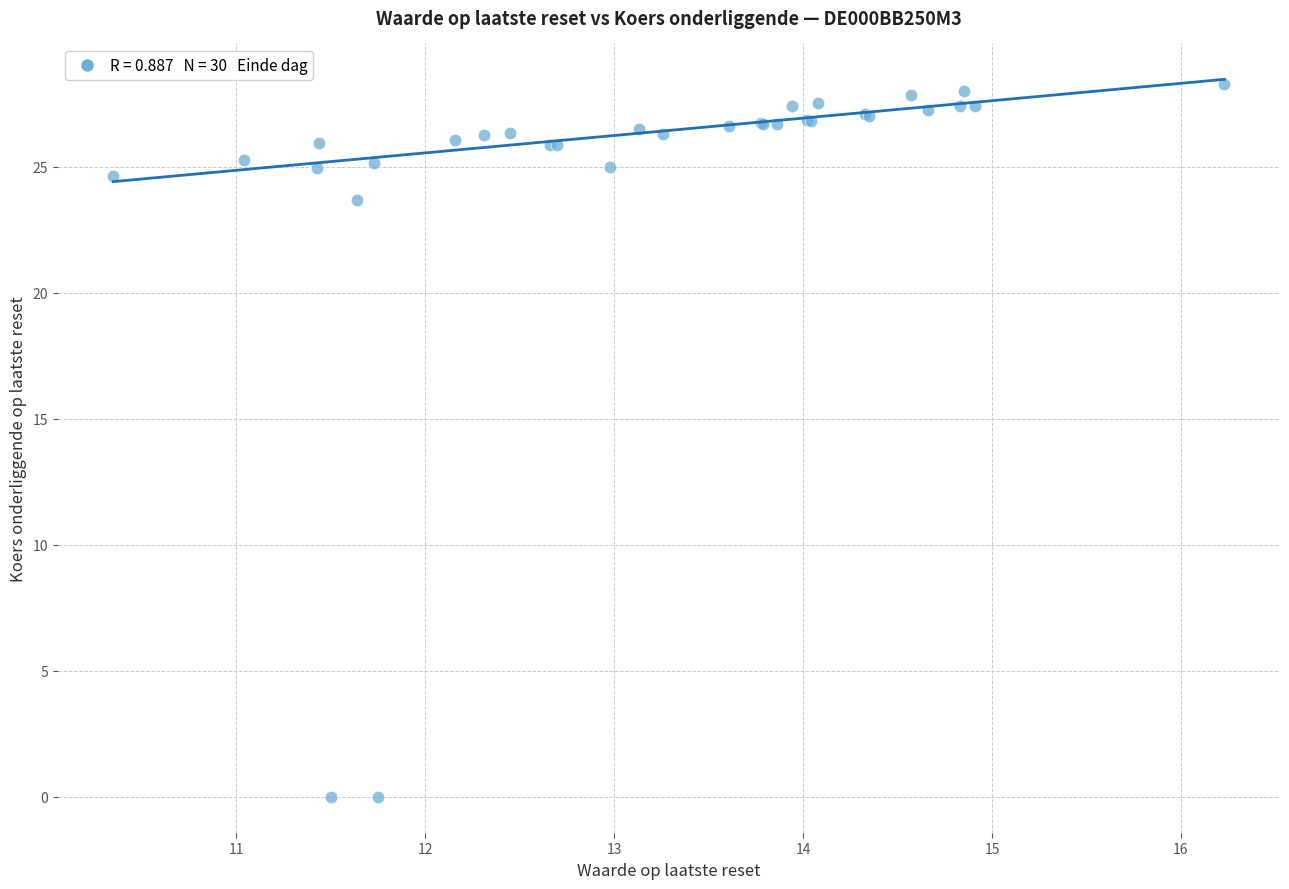

What Y value in the scatter plot is closest to 14?

23.7